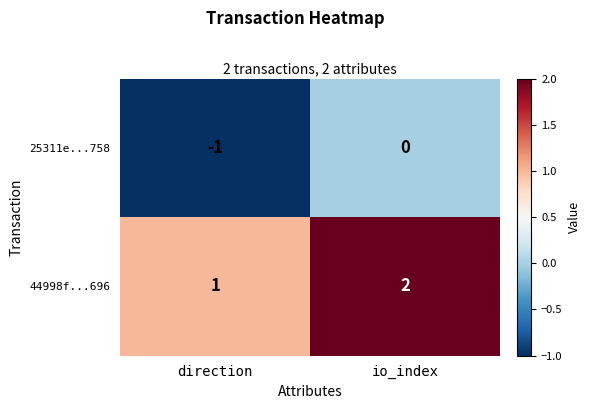

Where is 25311e...758 nearest to the value 0?

io_index